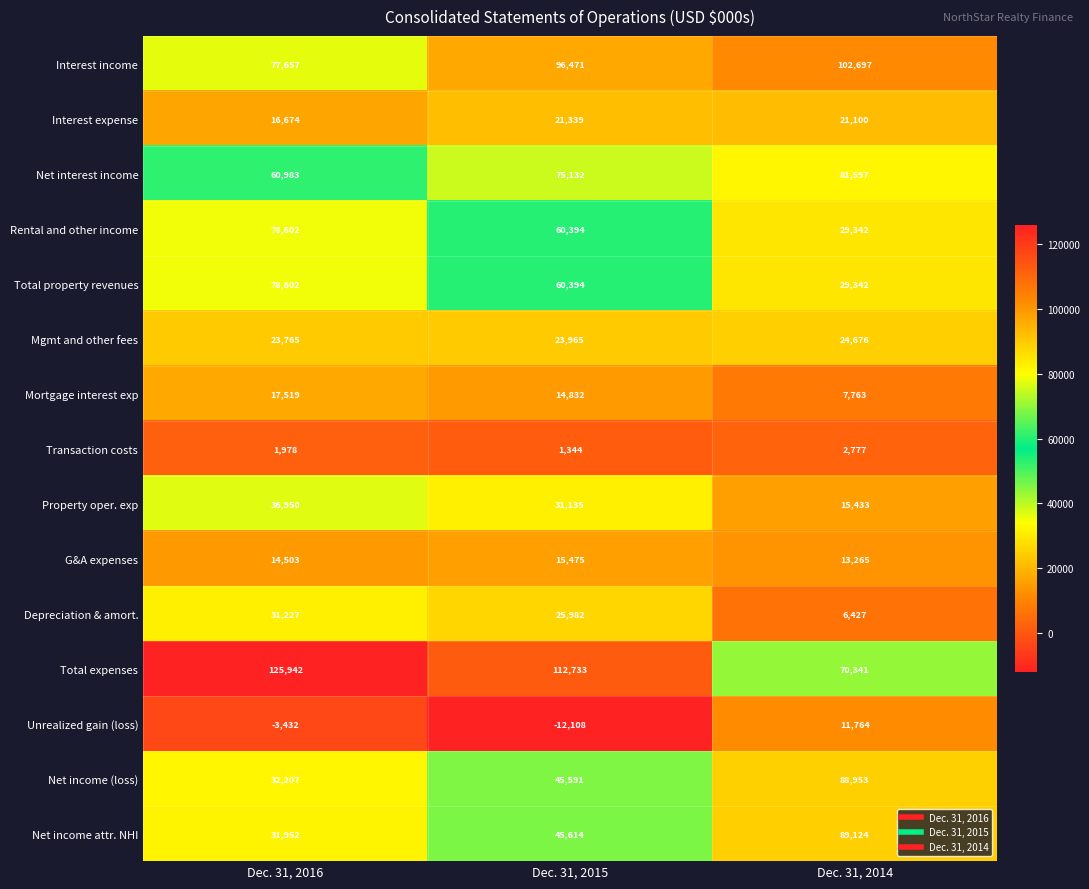

Which category has the highest value in the Total expenses series?

Dec. 31, 2016